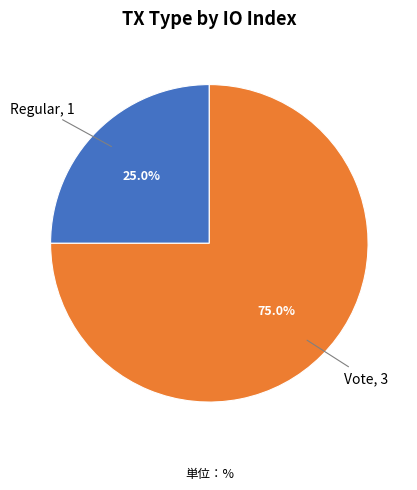

Is there a majority slice in this chart?

Yes